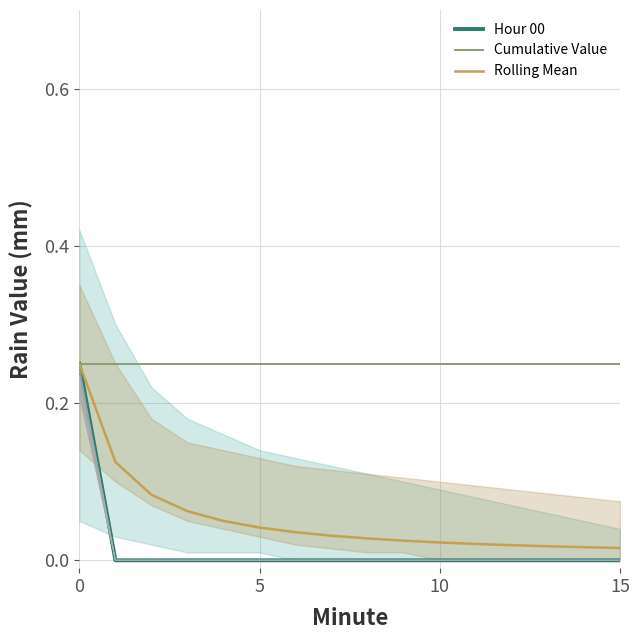

Which series has the largest range (max minus min)?

Hour 00